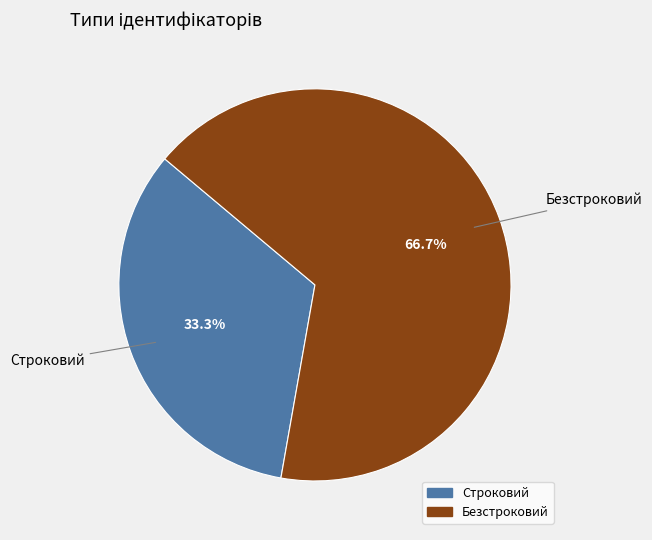

Is there any slice that represents more than half of the pie?

Yes